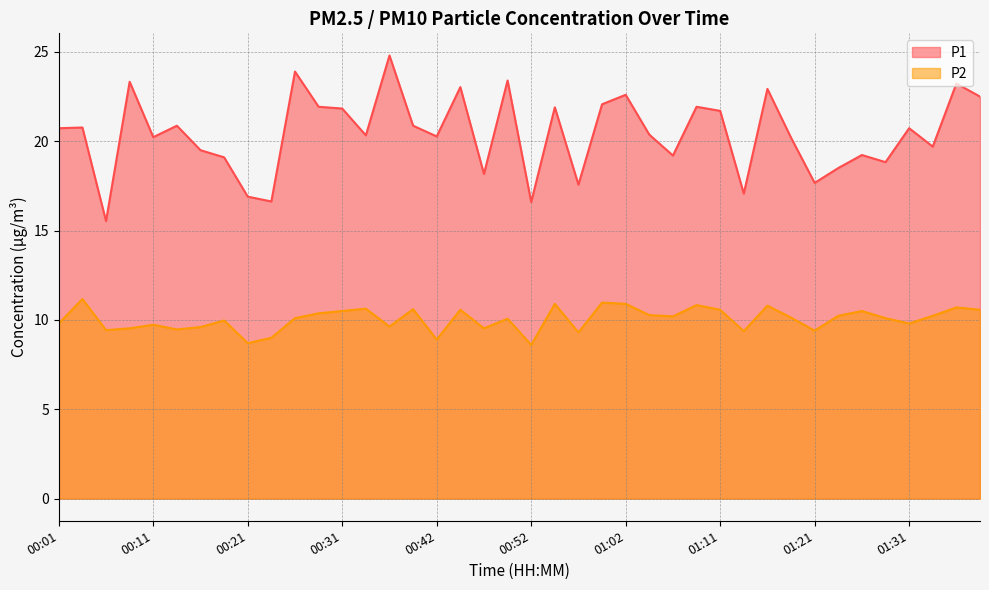

How many data points in P2 are above 10?

23